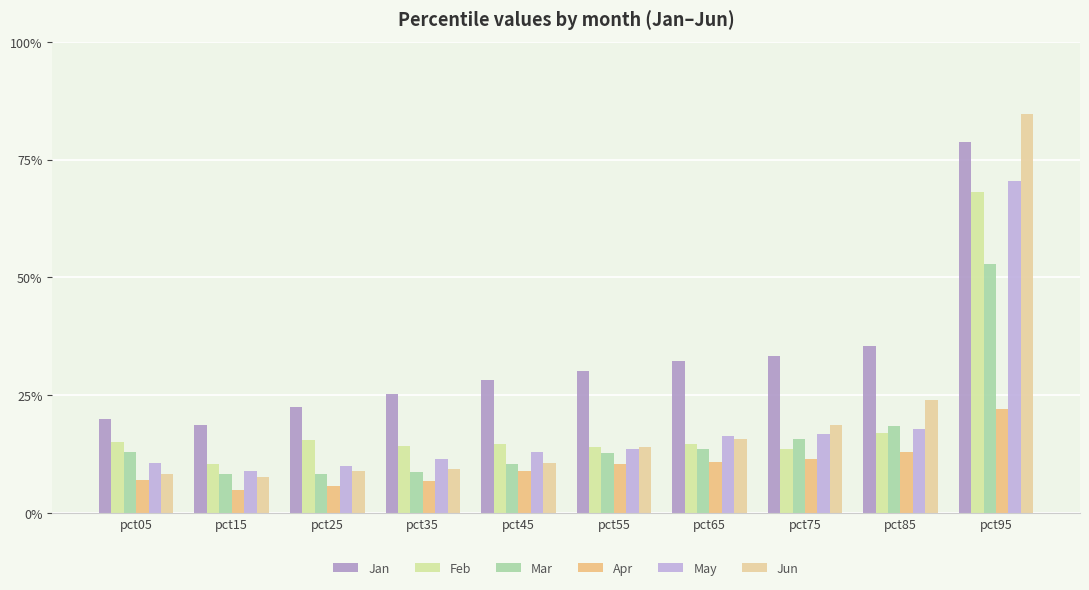

What is the spread (max minus min) of values at pct35?

0.2